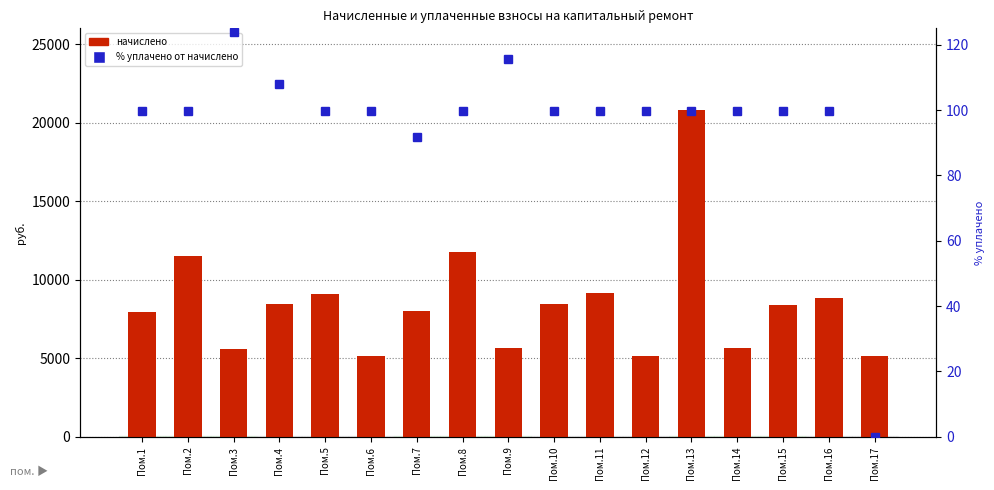

What is the value of the % уплачено от начислено bar at the 12th from the left?

99.7